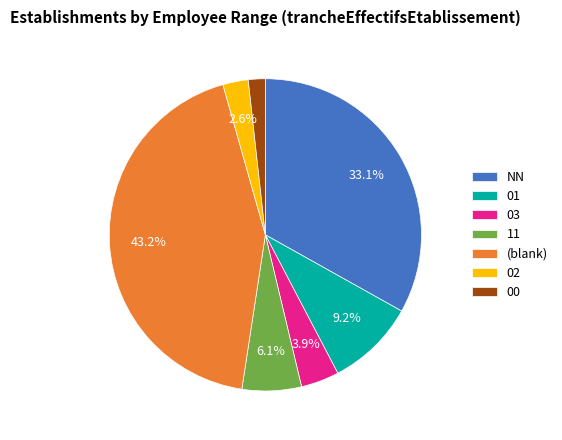

To the nearest percent, what is the difference between the largest and smallest slice percentages?

41%